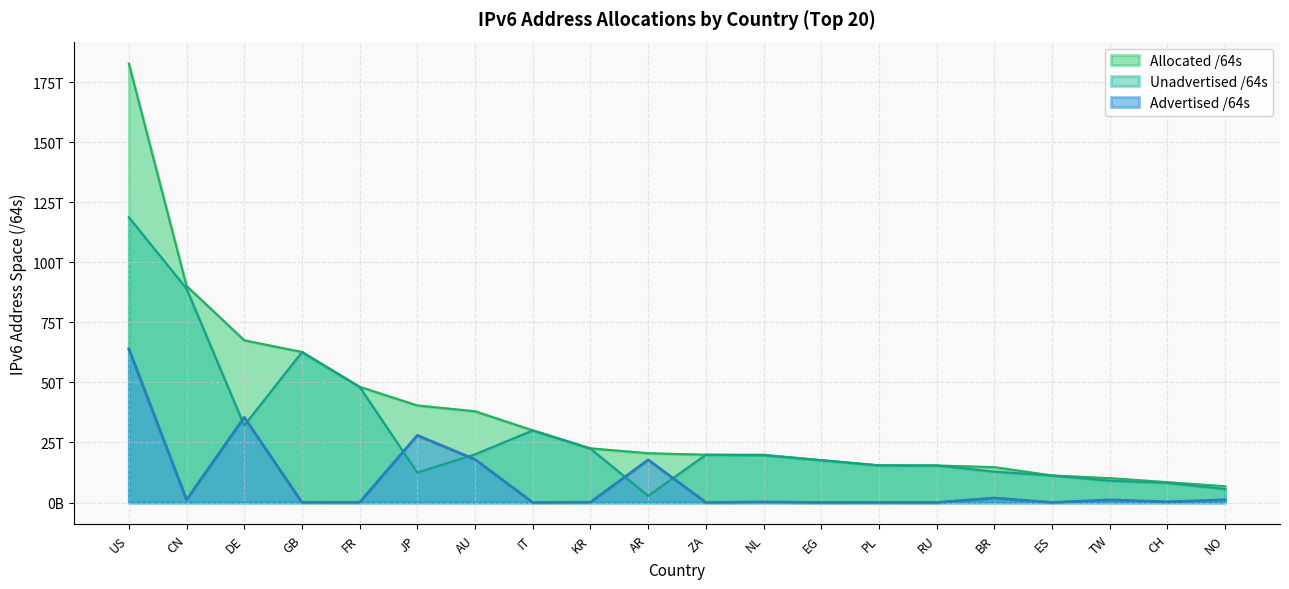

Where does the Advertised /64s series first go above 274878103552?

US